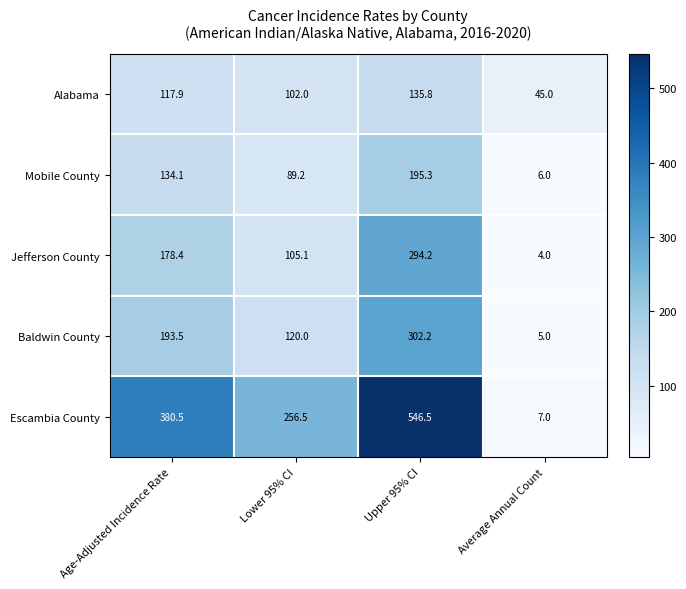

Reading left to right, what are all the values shown in this chart?

Alabama: 117.9	102.0	135.8	45.0
Mobile County: 134.1	89.2	195.3	6.0
Jefferson County: 178.4	105.1	294.2	4.0
Baldwin County: 193.5	120.0	302.2	5.0
Escambia County: 380.5	256.5	546.5	7.0